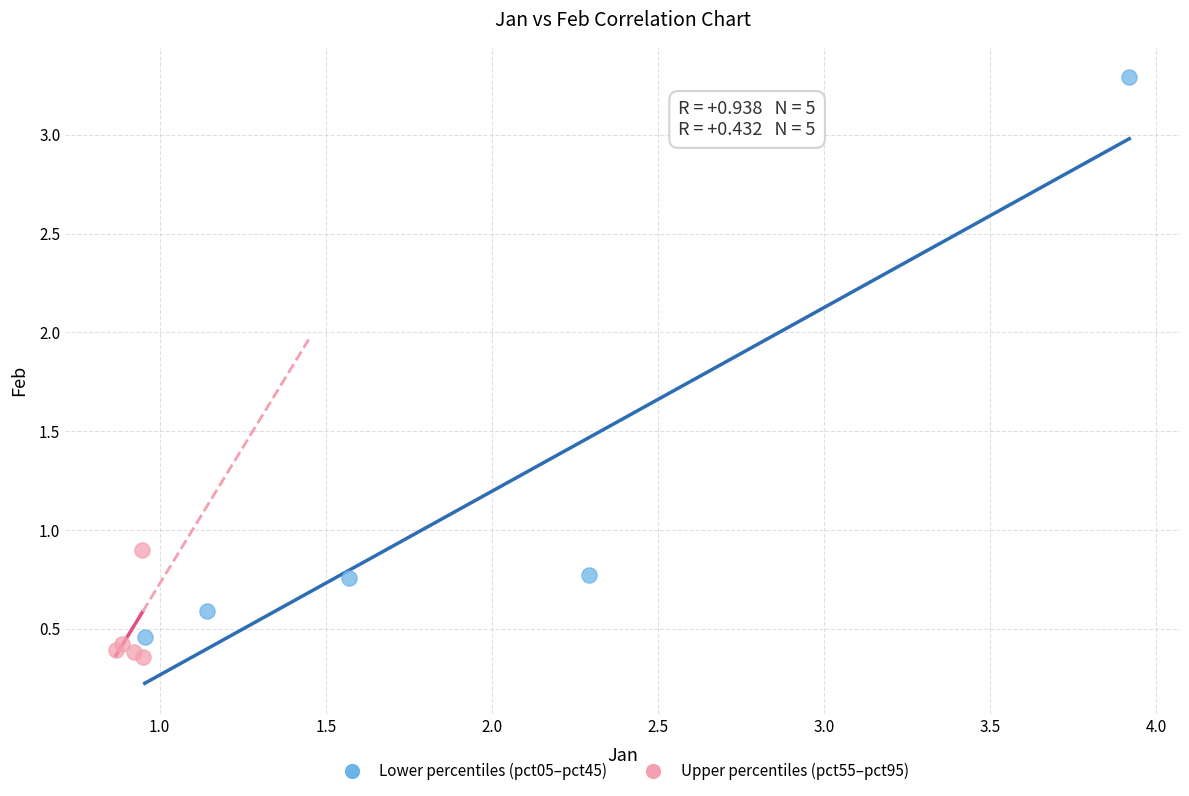

Which series reaches the minimum Y coordinate?

Upper percentiles (pct55–pct95)